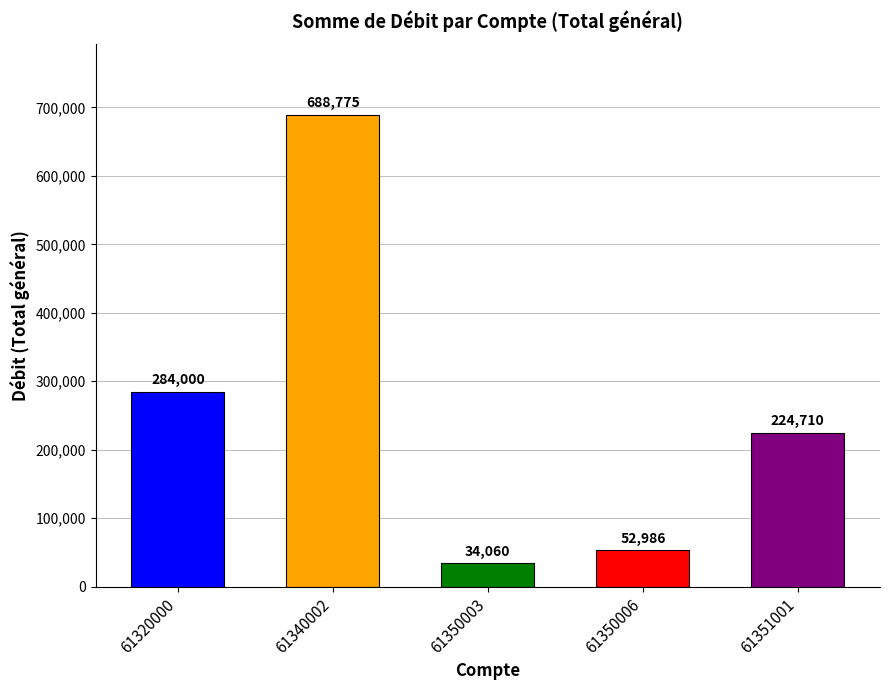

What is the value of the 4th bar from the left?

52986.4